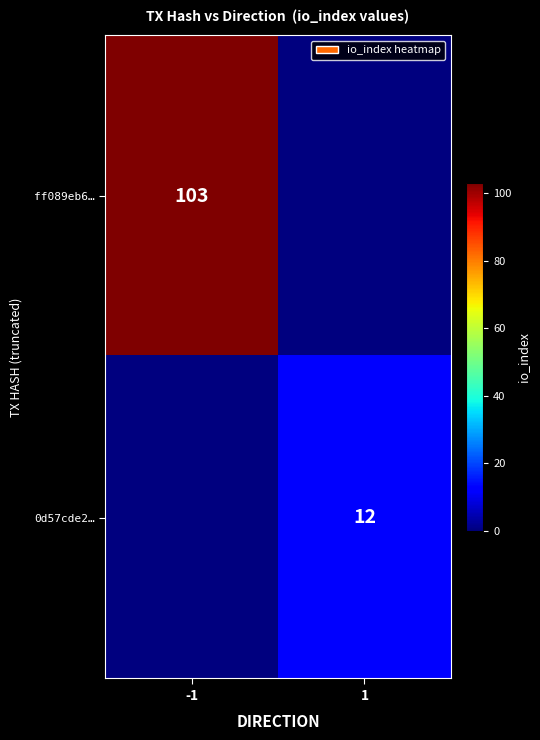

The value of ff089eb6… at -1 is 141. True or false?

False